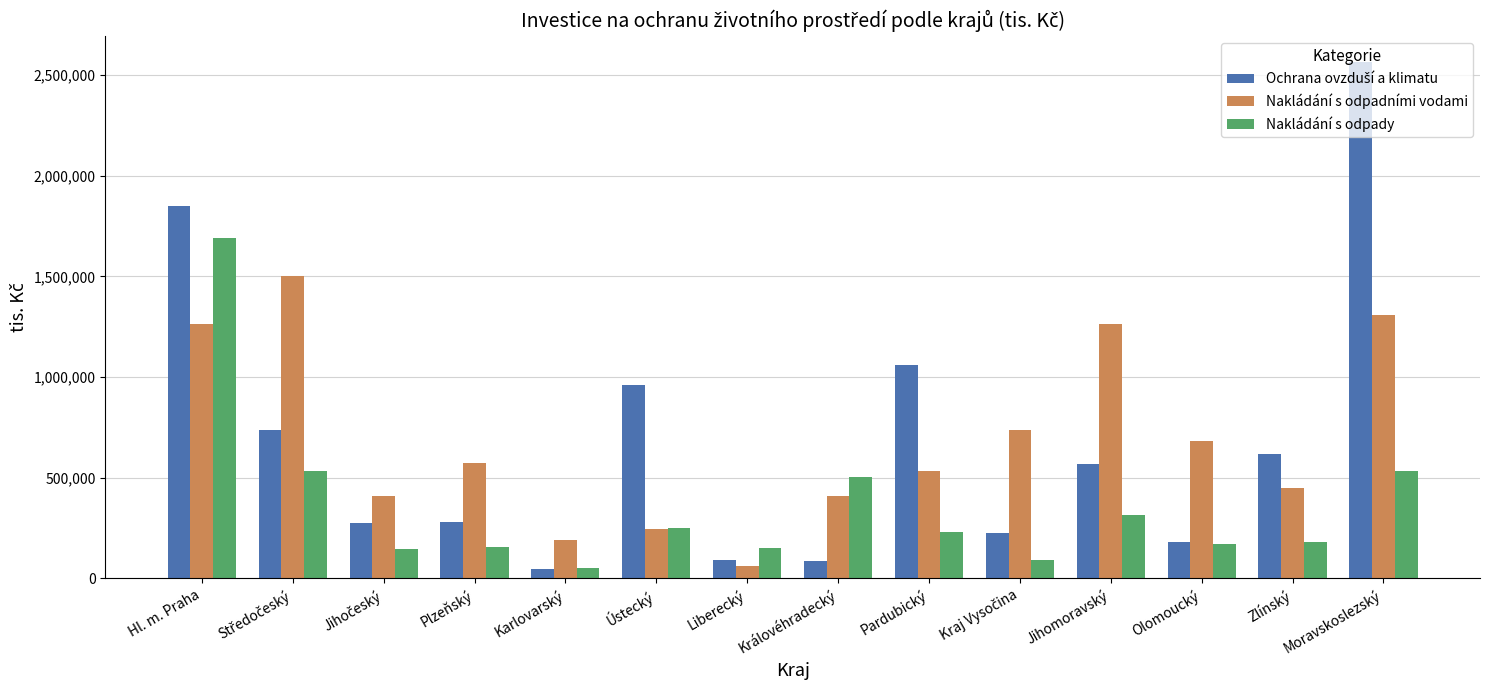

Is it true that Nakládání s odpady equals 730508 at Hl. m. Praha?

False